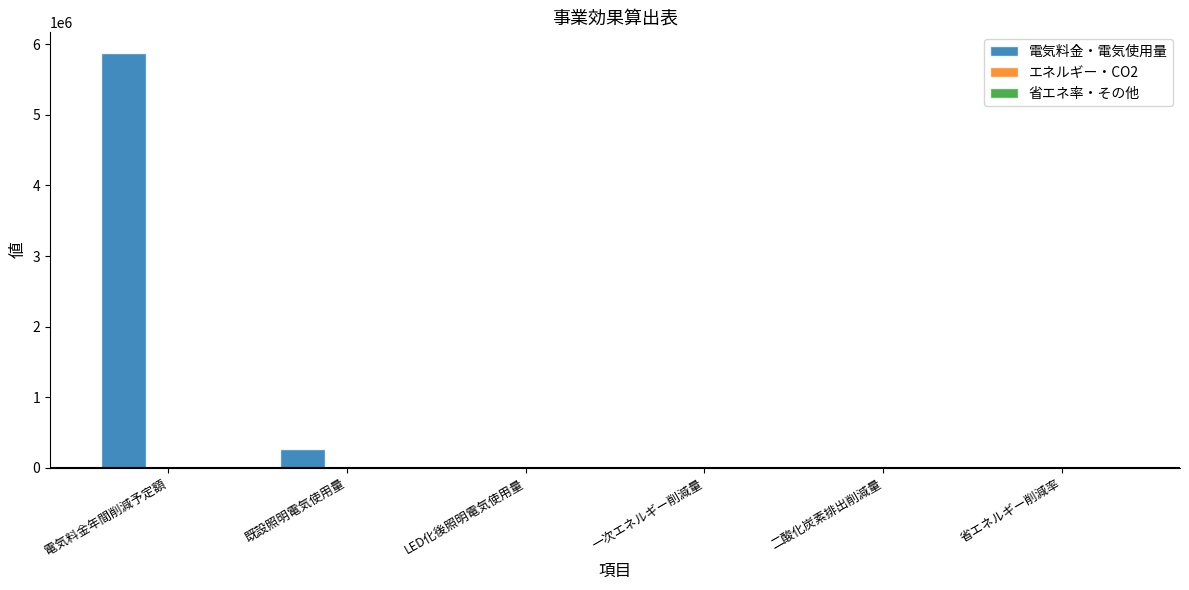

What is the sum of the 電気料金・電気使用量 values at 電気料金年間削減予定額 and 省エネルギー削減率?

5875624.7